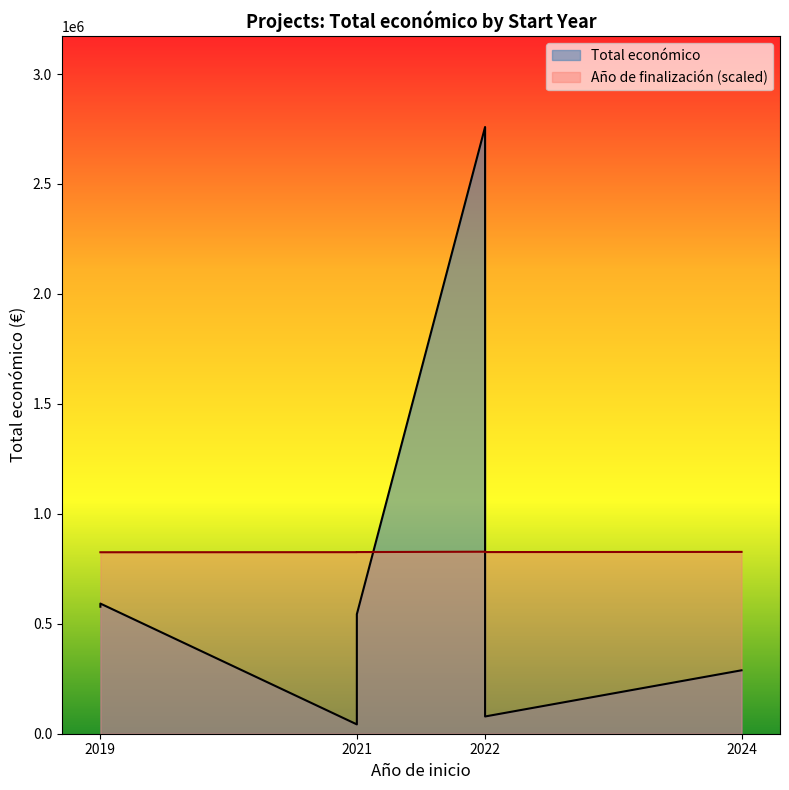

What is the average value of the Total económico series?

697291